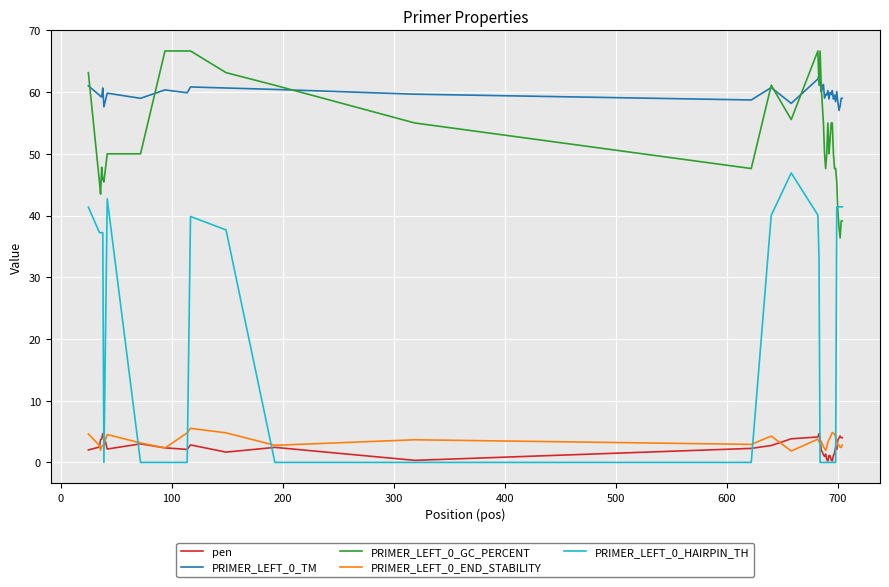

What is the greatest value displayed?

66.7